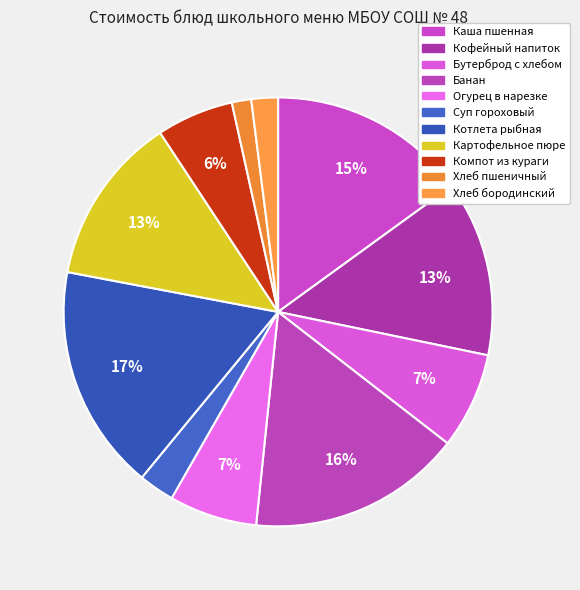

To the nearest percent, what portion does Суп гороховый represent?

3%